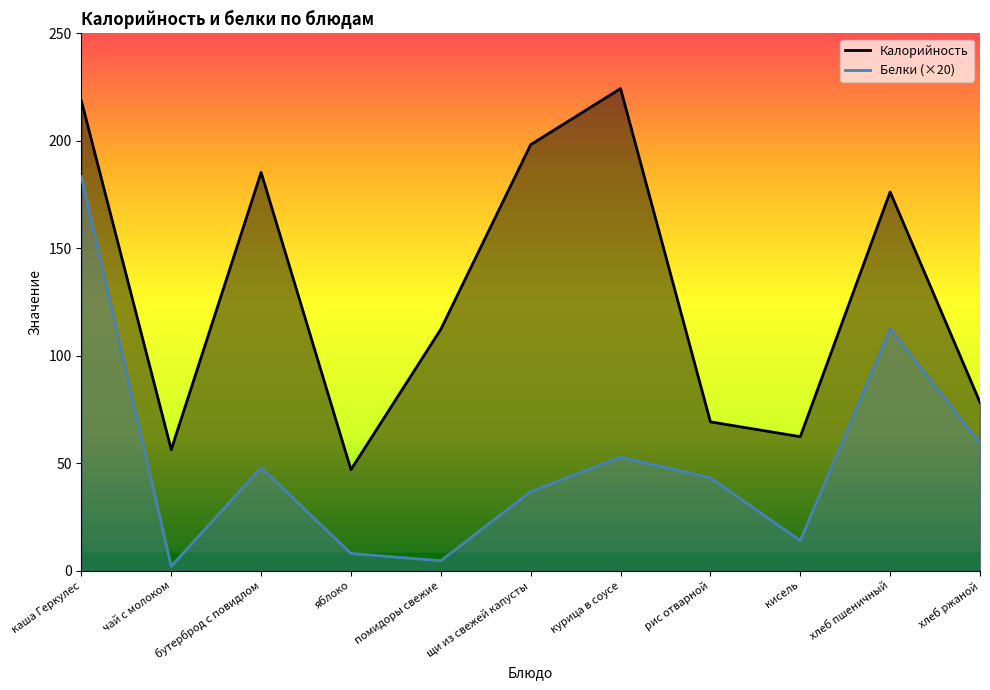

How many interior local peaks does the Калорийность series have?

3